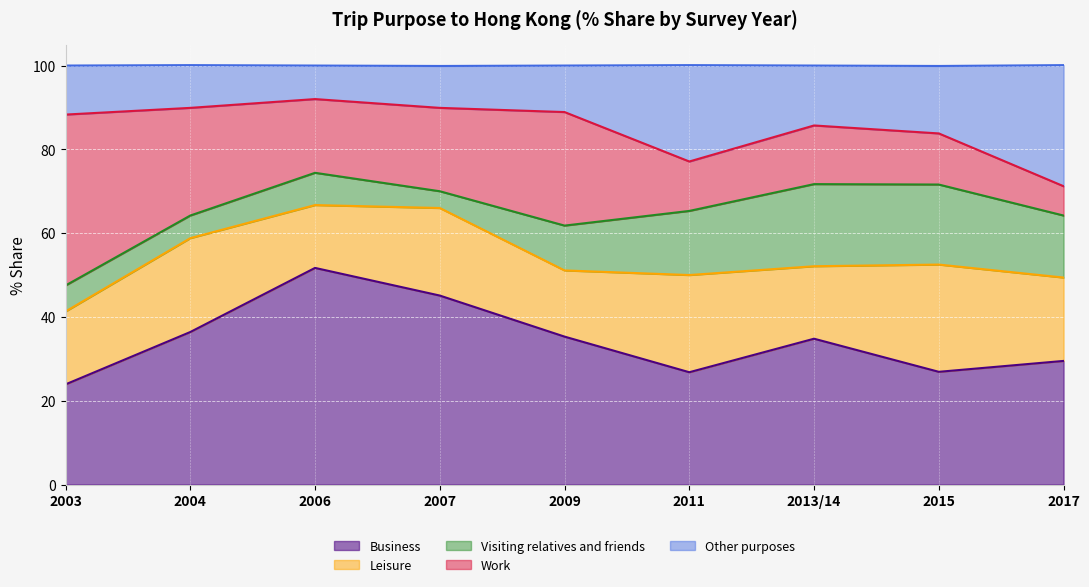

Reading right to left, what are all the values shown in this chart?

Business: 29.5	26.9	34.8	26.8	35.3	45.1	51.7	36.4	23.9
Leisure: 19.9	25.6	17.3	23.2	15.8	20.9	15.0	22.4	17.4
Visiting relatives and friends: 14.8	19.1	19.6	15.3	10.7	4.0	7.7	5.4	6.2
Work: 7.0	12.2	14.0	11.8	27.1	19.9	17.6	25.7	40.8
Other purposes: 28.9	16.1	14.3	23.0	11.1	10.0	8.0	10.2	11.7